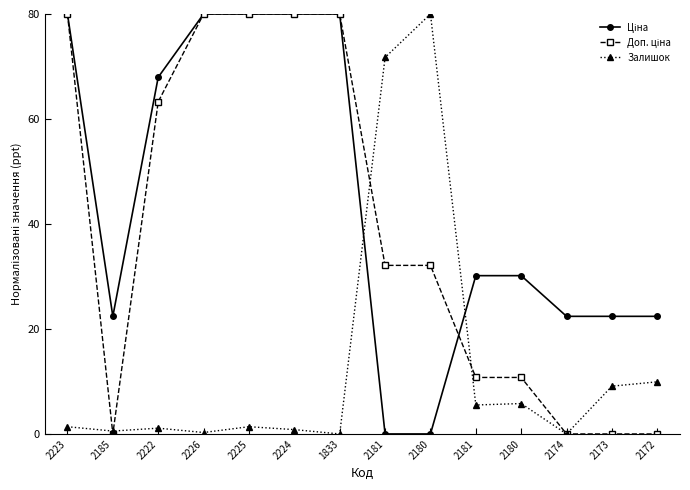

After their last crossing, which series has the higher values: Залишок or Ціна?

Ціна